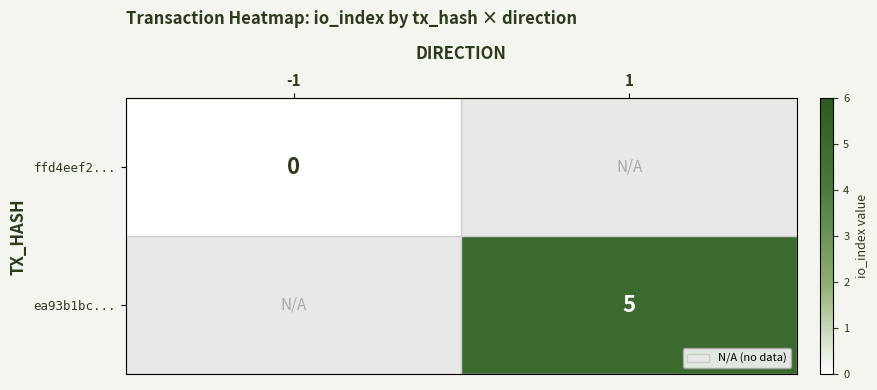

The value of ea93b1bc... at 1 is 5. True or false?

True